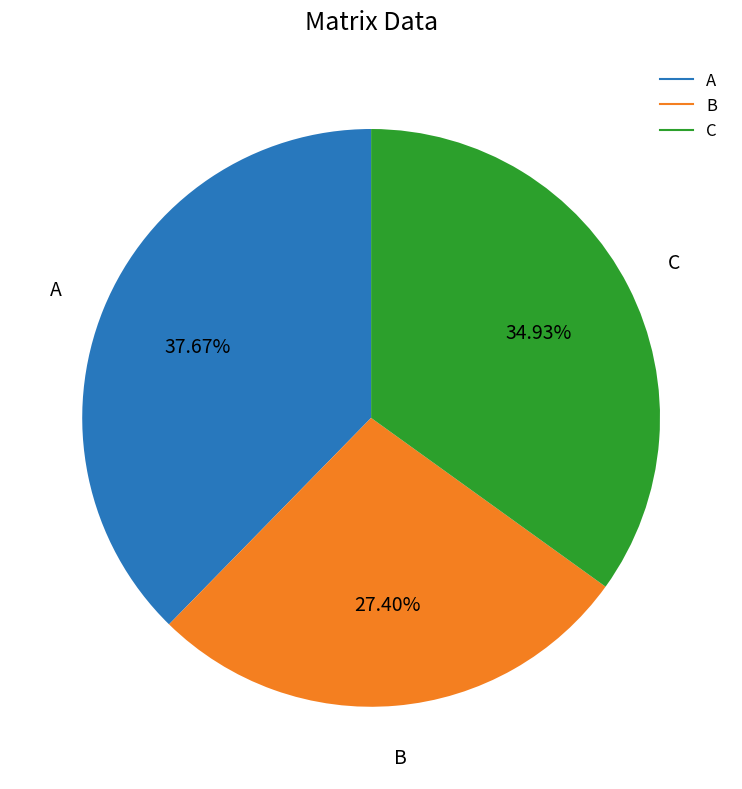

Does any single category account for the majority?

No